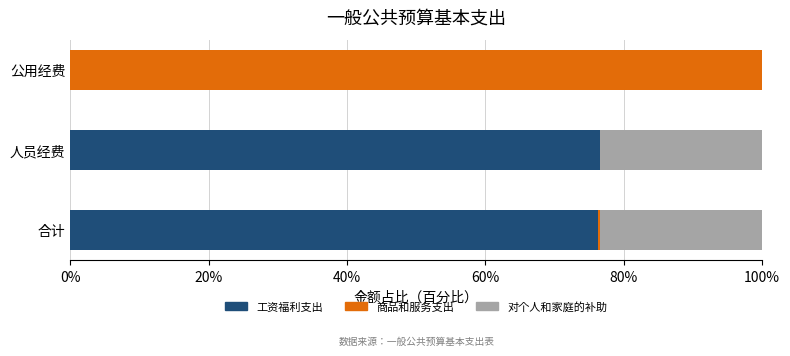

What is the maximum value for 工资福利支出?

76.5